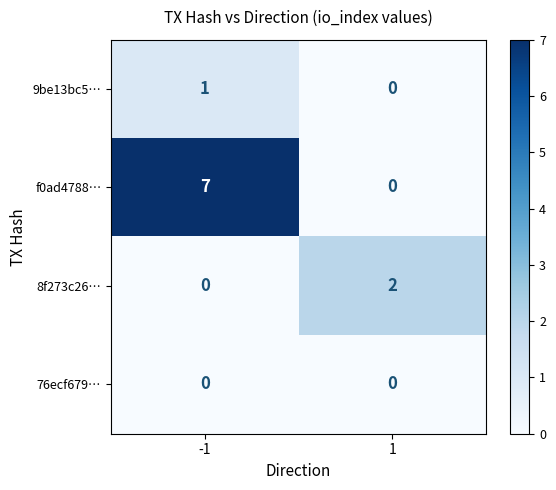

Which series has the largest total across all categories?

f0ad4788…